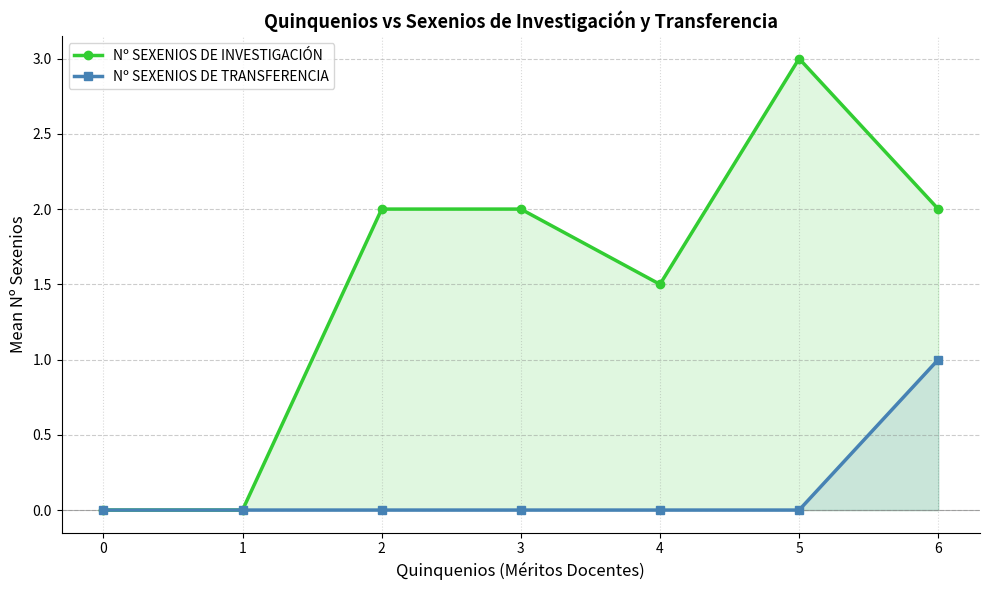

Which series has the widest spread of values?

Nº SEXENIOS DE INVESTIGACIÓN